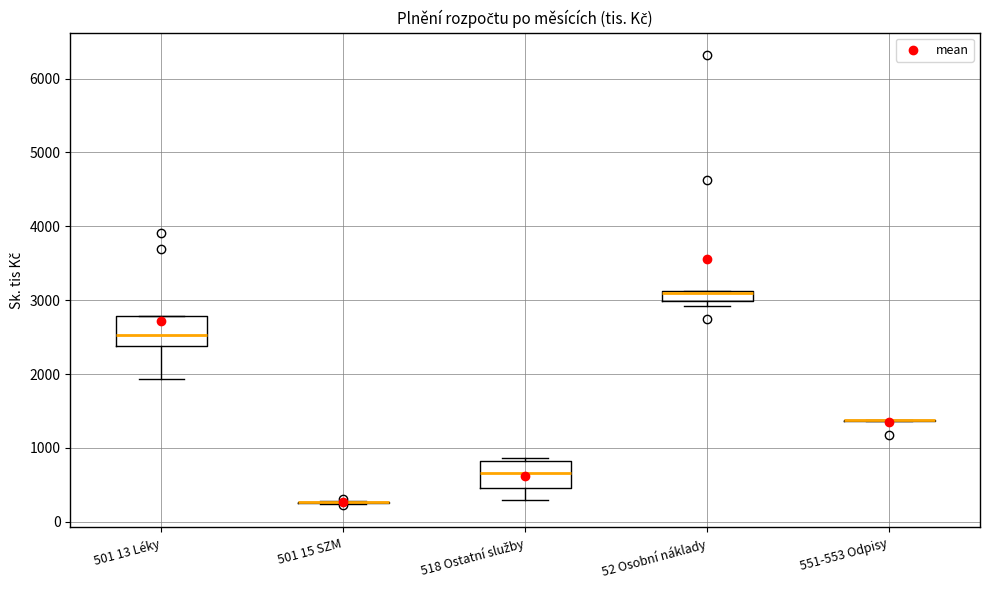

Where does the median line of the box for 518 Ostatní služby sit on the y-axis? The values are not printed on the chart, so give them approximately, as read against the axis.

700